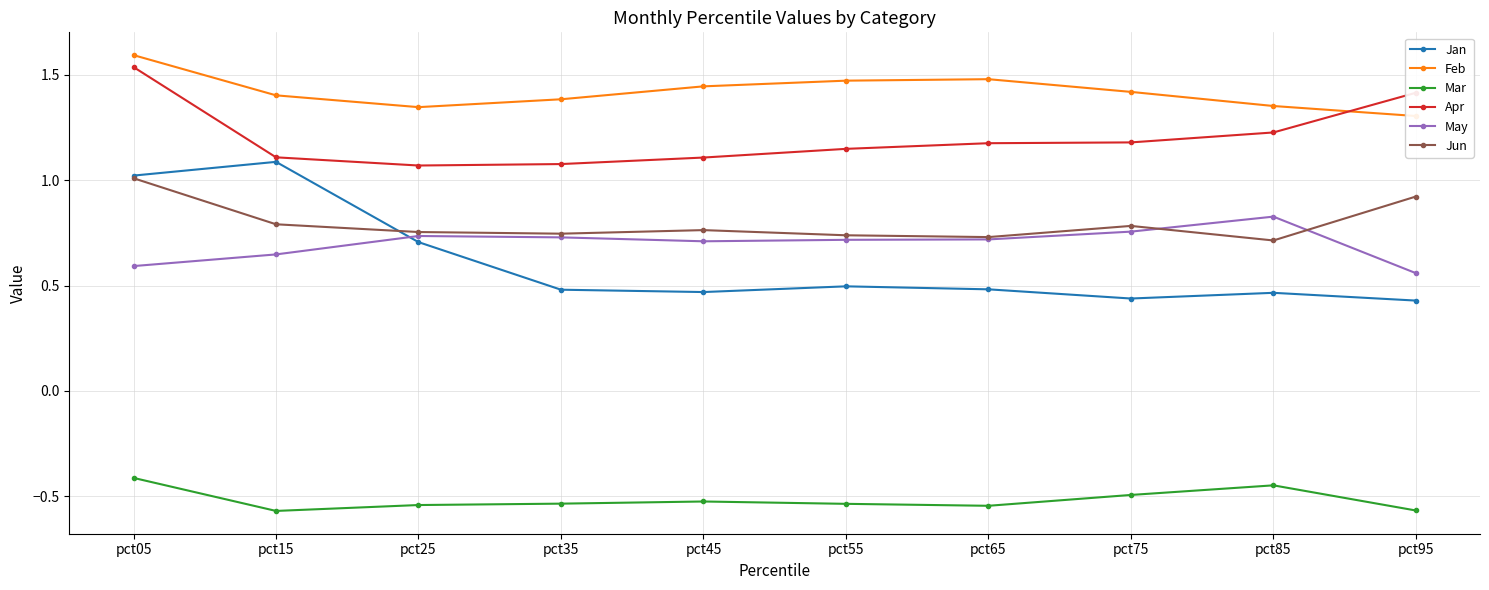

Does the chart display data point markers on the line(s)?

Yes